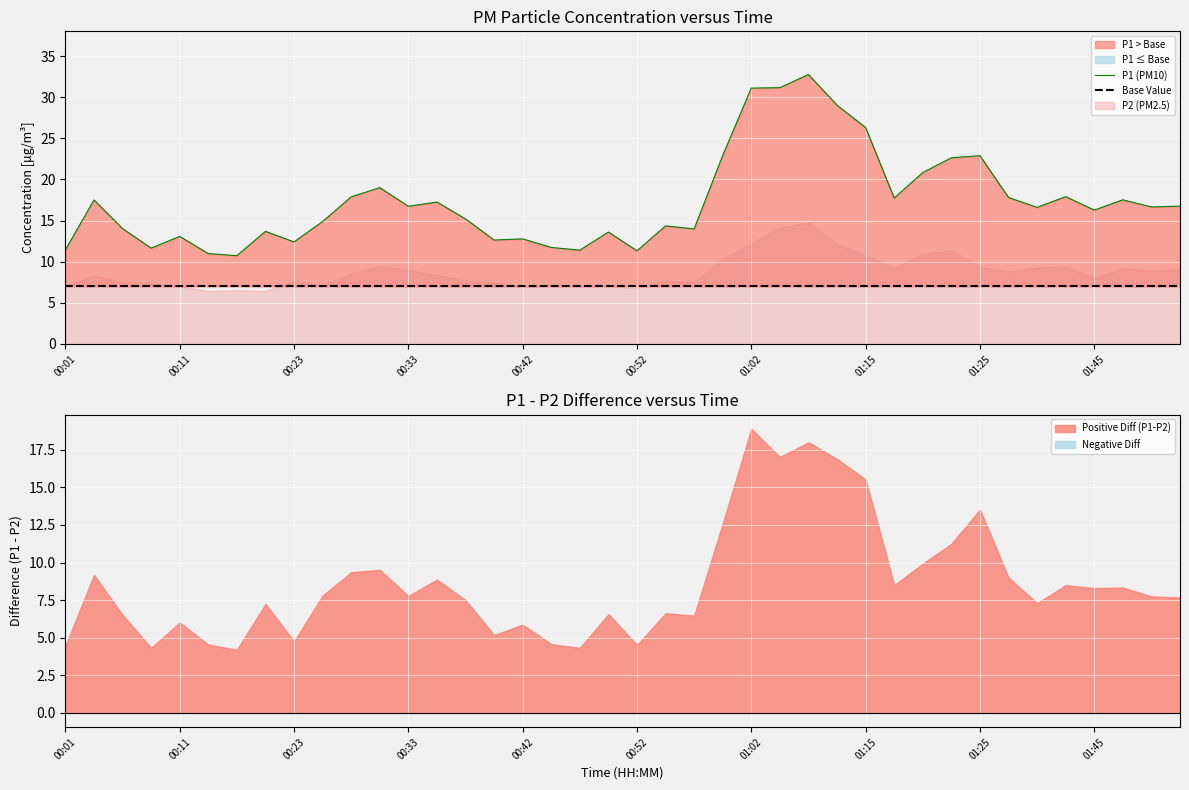

At which label does the data first exceed 16?

00:03